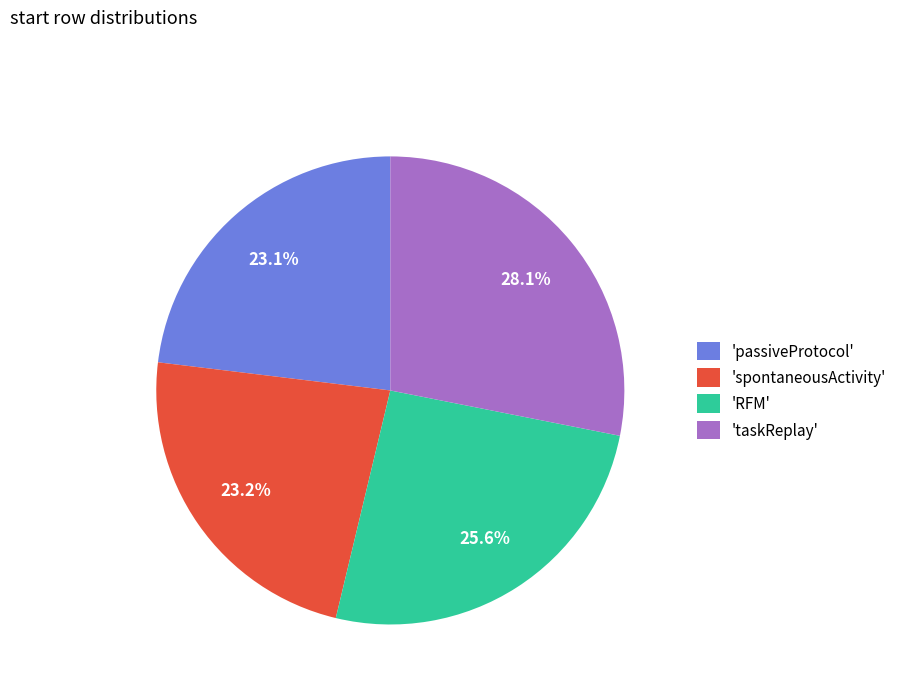

To the nearest percent, what is the average slice percentage?

25%